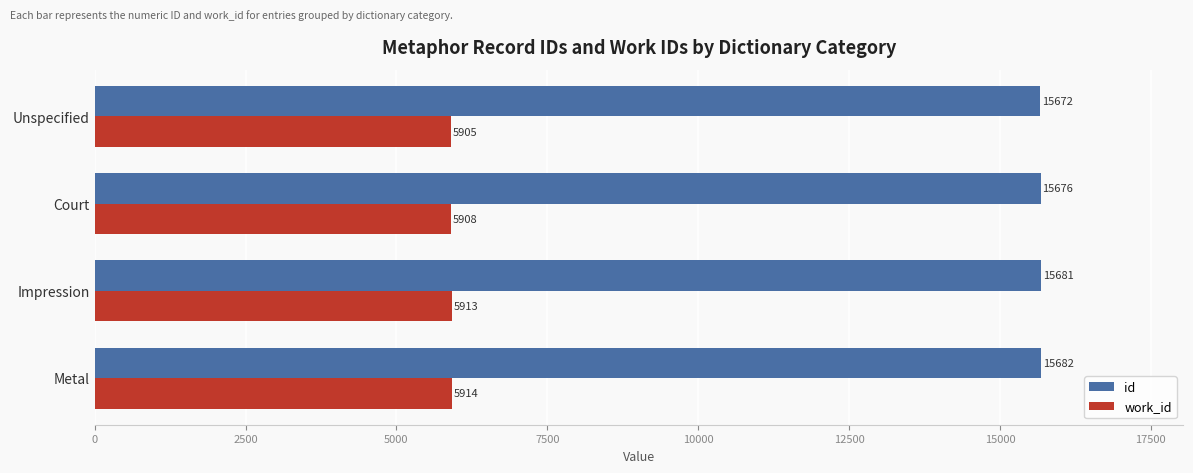

Where is work_id nearest to the value 5909?

Court